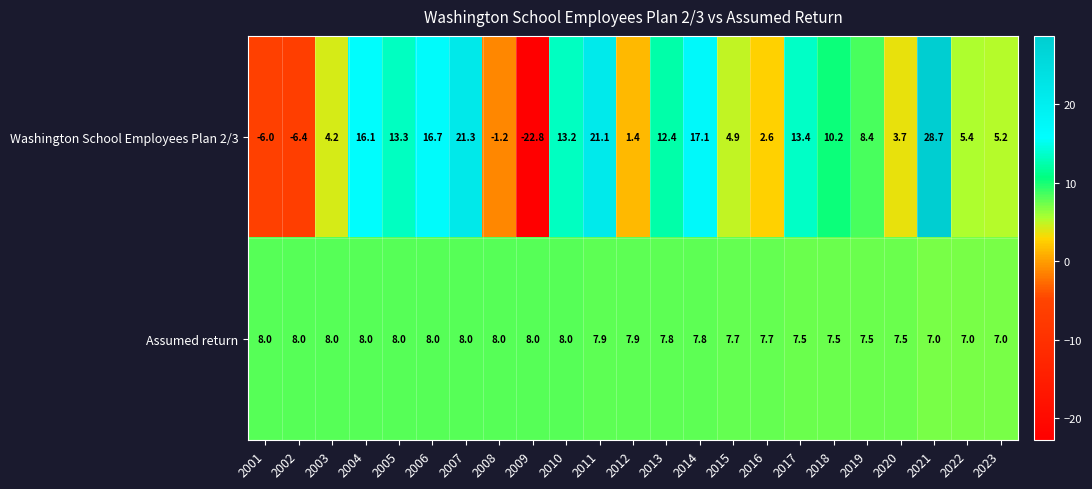

The Washington School Employees Plan 2/3 series shows 13.3 at 2005. True or false?

True